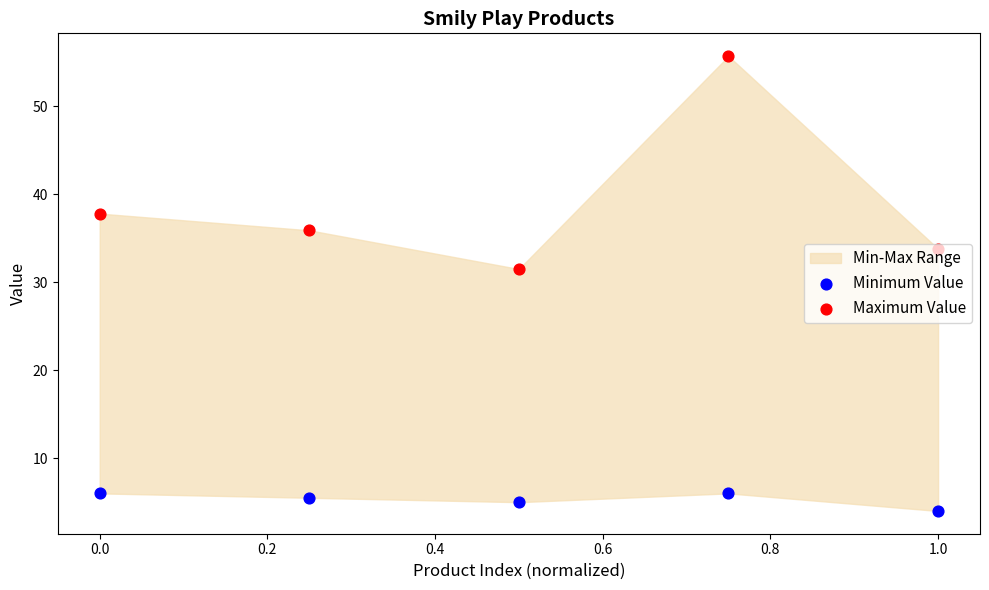

Which series contains the highest Y value?

Maximum Value